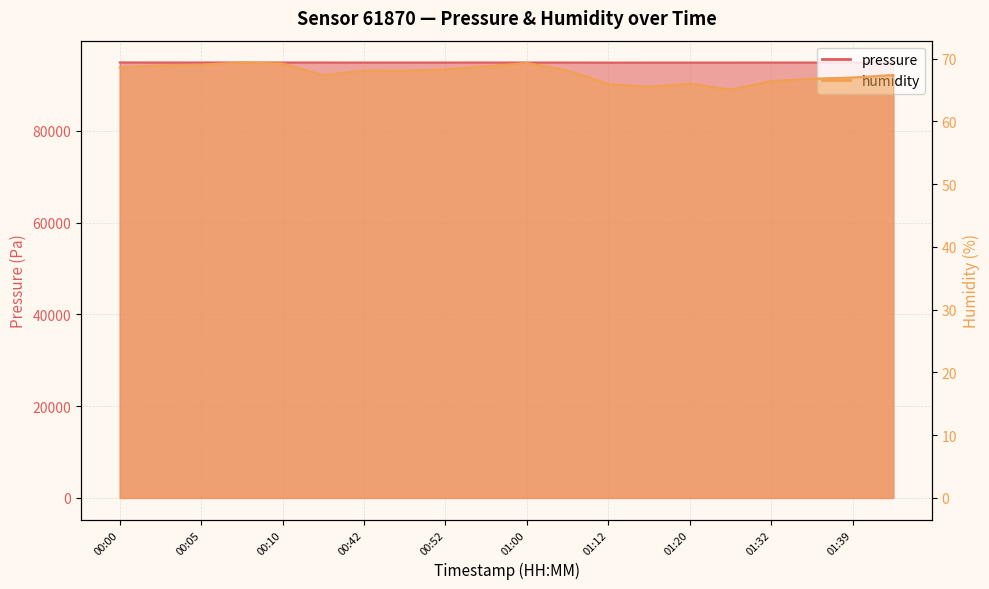

How many lines are shown in the chart?

2